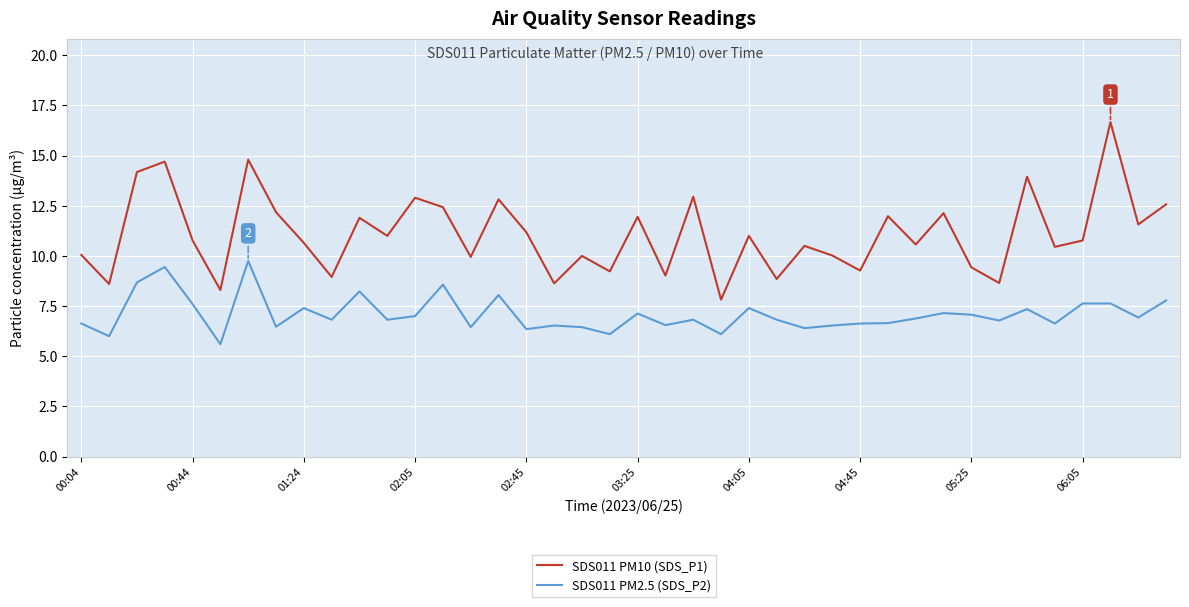

What is the highest value of the SDS011 PM2.5 (SDS_P2) series?

9.8